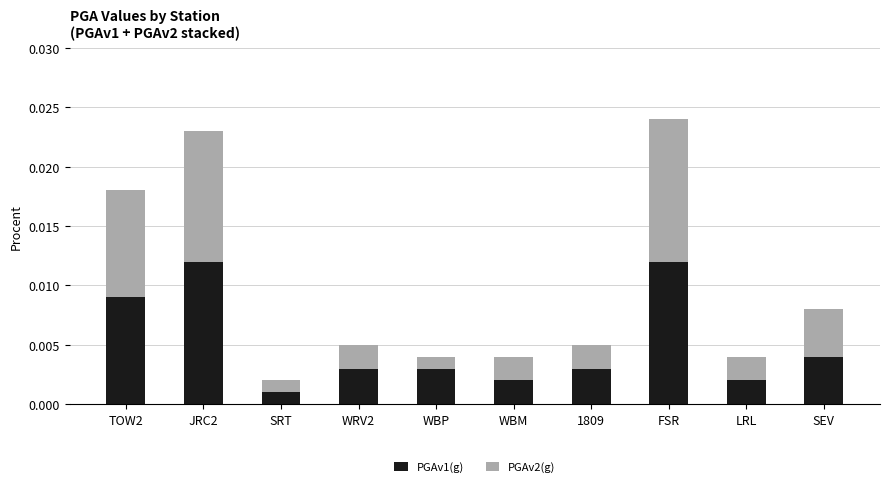

At which label does PGAv1(g) reach its minimum?

SRT